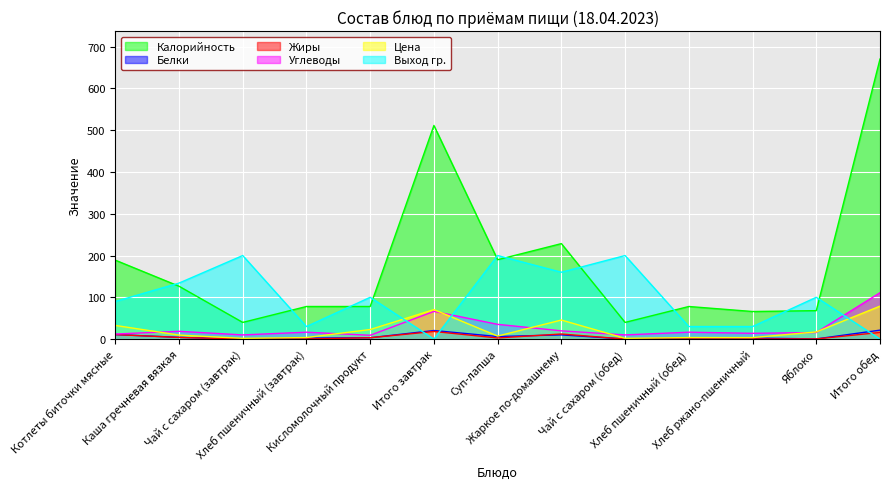

Which category has the highest value across all series?

Итого обед